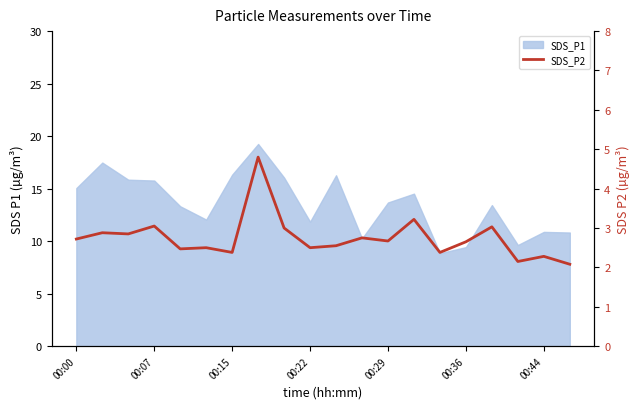

True or false: the data has more than 0 interior local peaks.

True